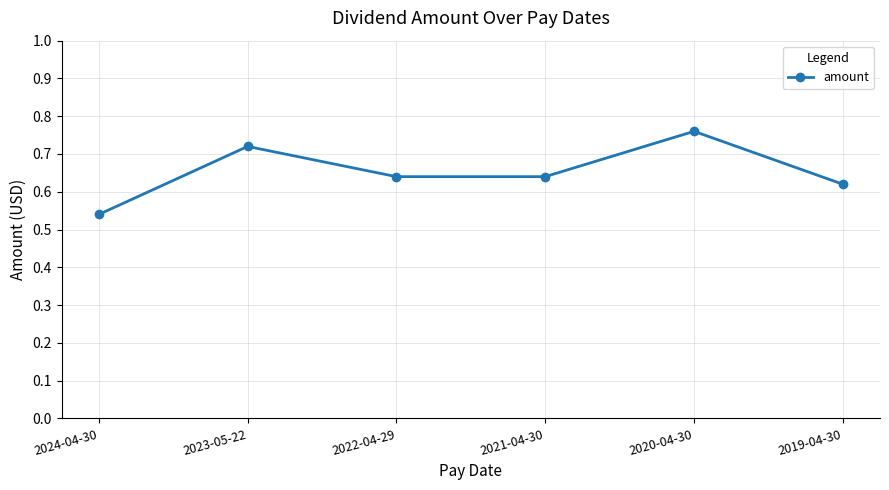

Between 2020-04-30 and 2022-04-29, which is larger?

2020-04-30